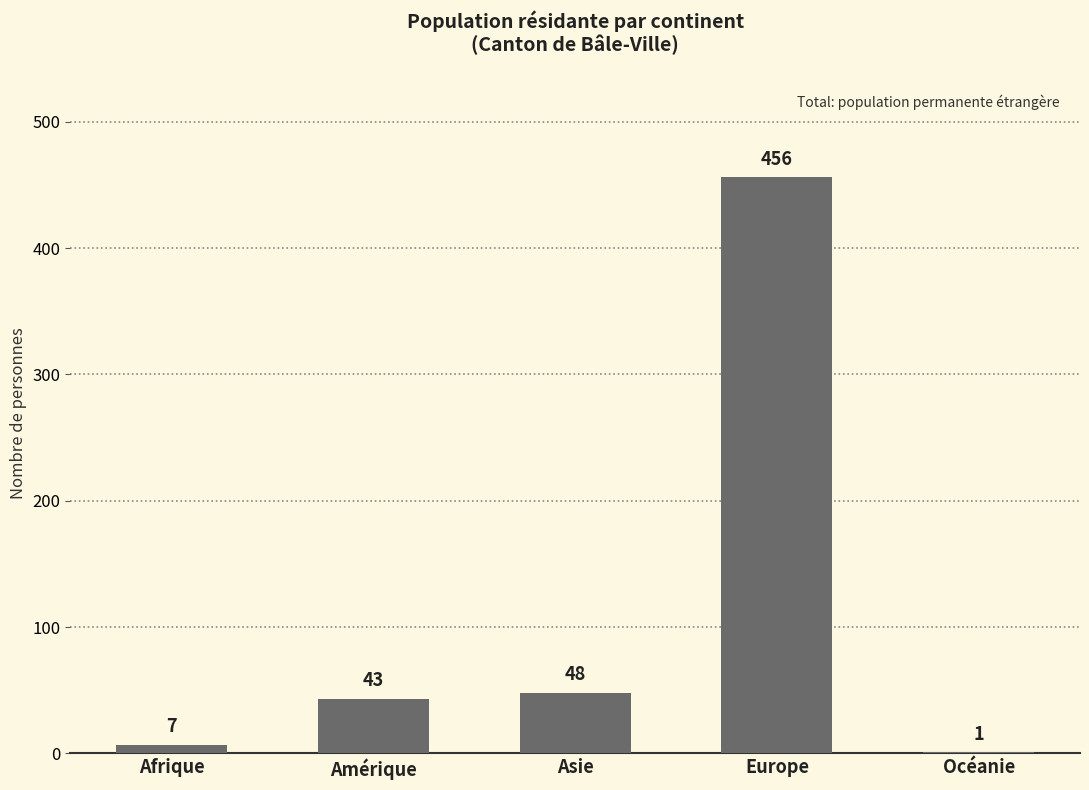

Which label corresponds to the largest value in the chart?

Europe